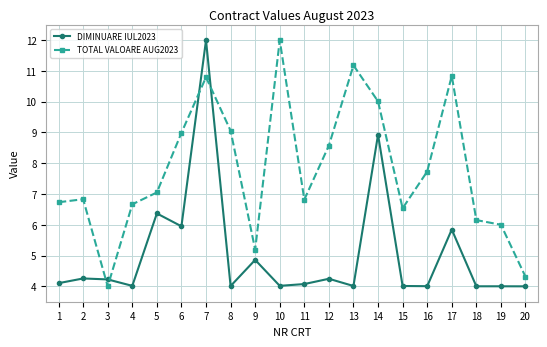

Where is DIMINUARE IUL2023 nearest to the value 8?

14